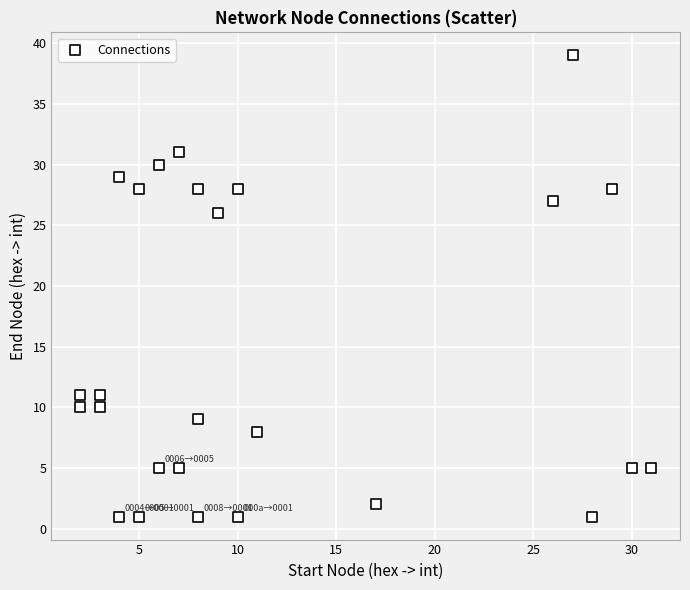

What is the range of Y values (max minus min)?

38